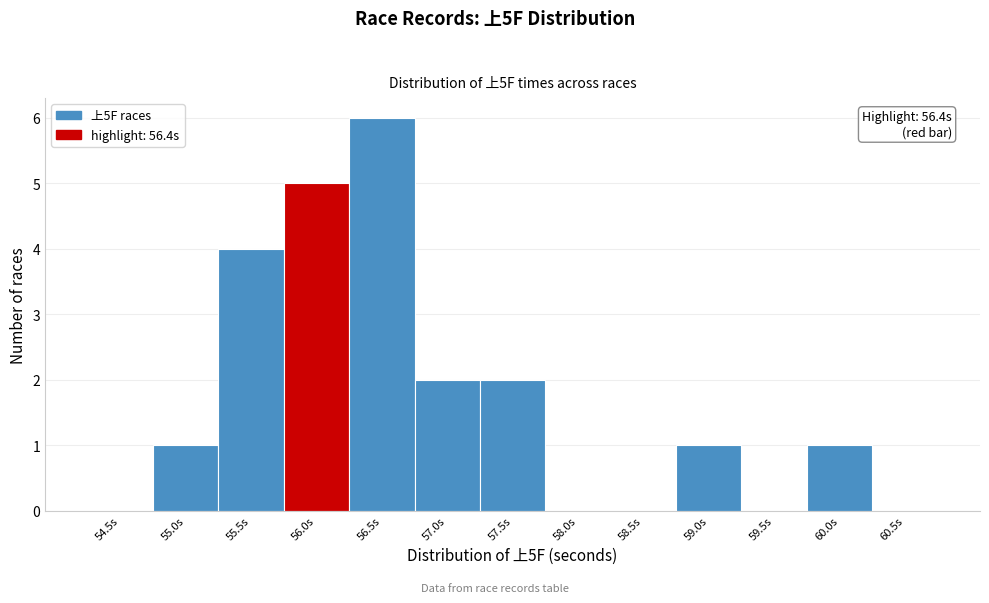

Reading left to right, transcribe all the data shown in this chart.

54.5s=0	55.0s=1	55.5s=4	56.0s=5	56.5s=6	57.0s=2	57.5s=2	58.0s=0	58.5s=0	59.0s=1	59.5s=0	60.0s=1	60.5s=0